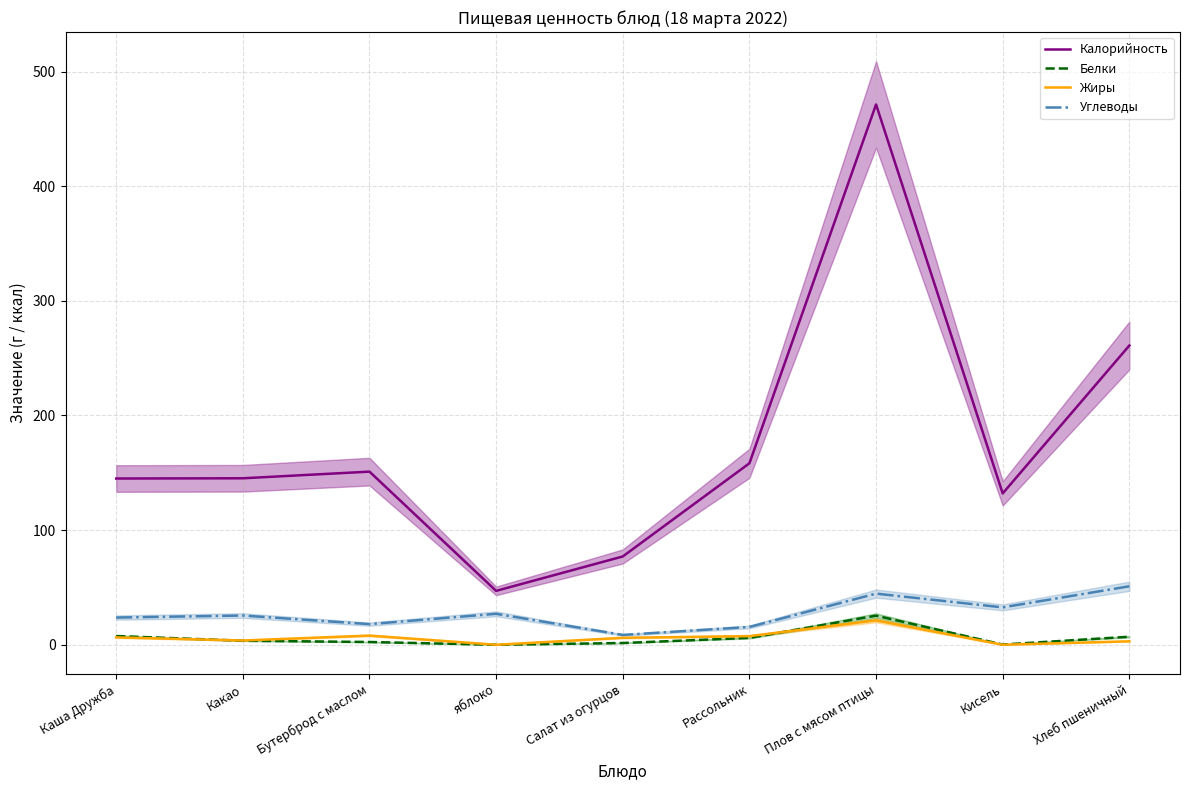

Reading right to left, what are all the values shown in this chart?

Калорийность: 261.0	132.0	471.2	158.3	77.0	47.0	151.0	145.2	145.0
Белки: 7.0	0.2	25.4	6.0	1.5	0.0	2.4	3.5	7.6
Жиры: 3.0	0.0	21.2	7.5	6.1	0.0	8.0	3.7	6.4
Углеводы: 51.0	32.6	44.6	15.5	8.6	27.0	18.0	25.5	23.7